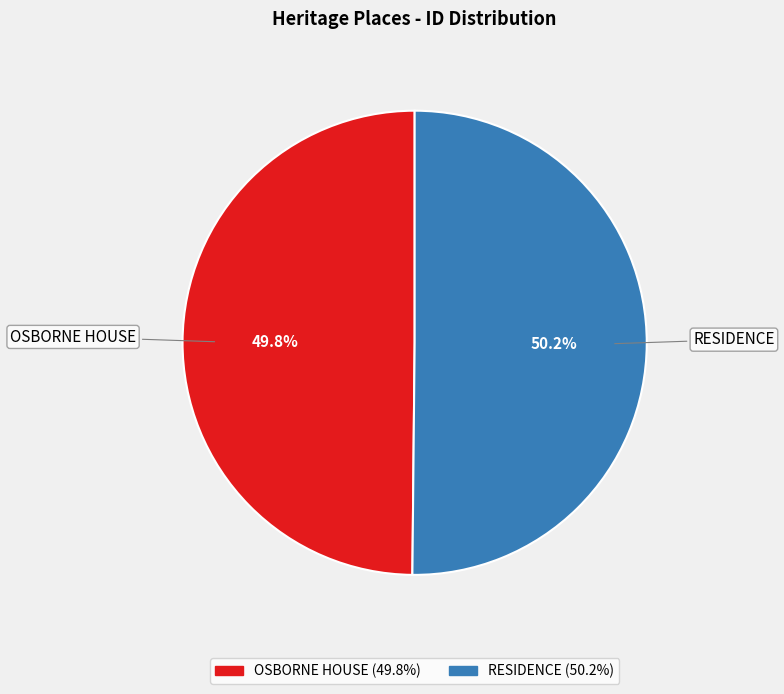

What percentage do OSBORNE HOUSE and RESIDENCE together represent?

100.0%